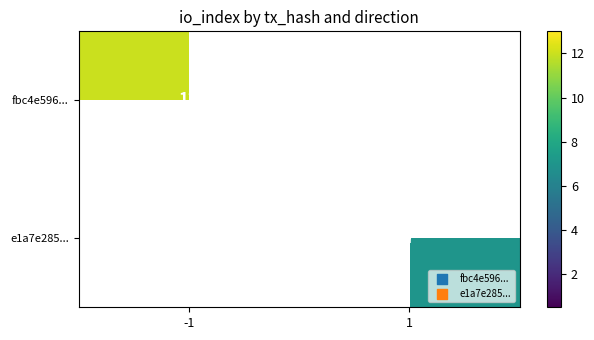

Is the value of e1a7e285... at 1 greater than the value of fbc4e596... at -1?

No